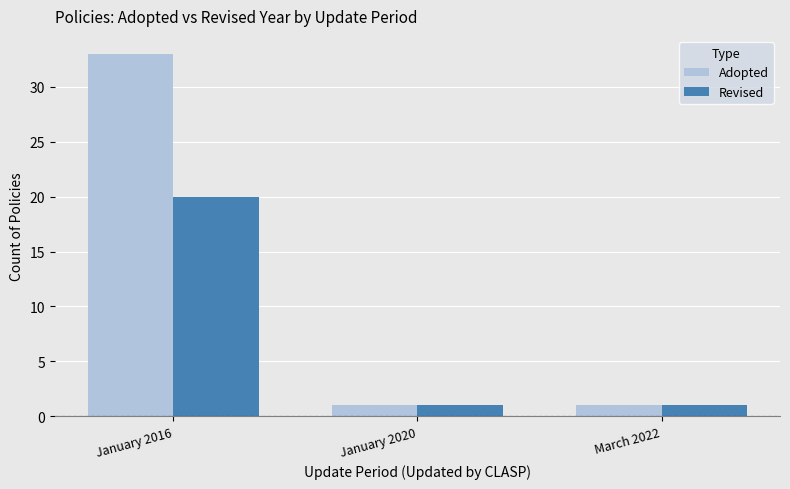

Is the value of Revised at January 2016 greater than the value of Adopted at January 2016?

No